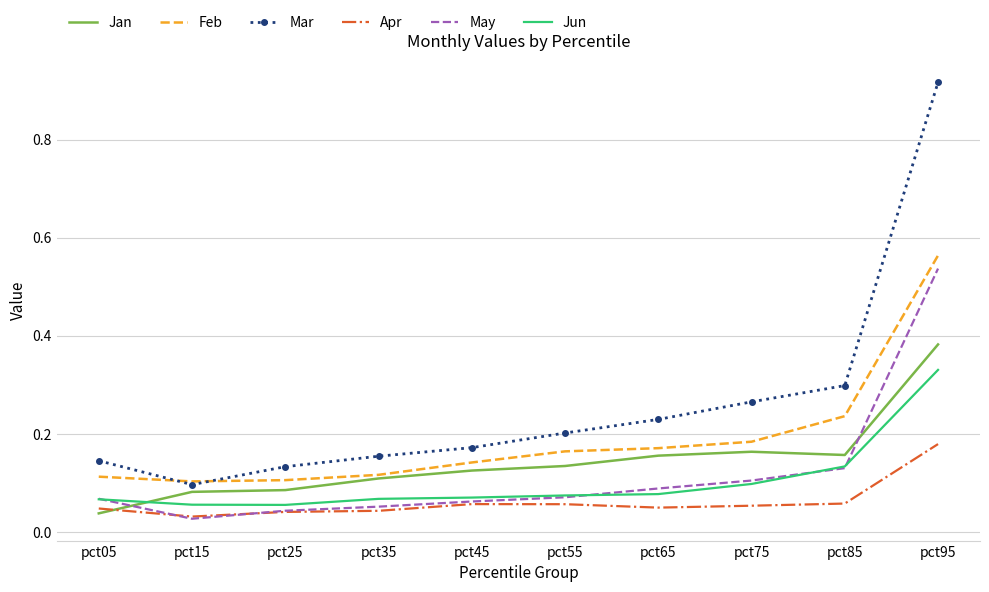

At which label is Jan closest to 0?

pct05